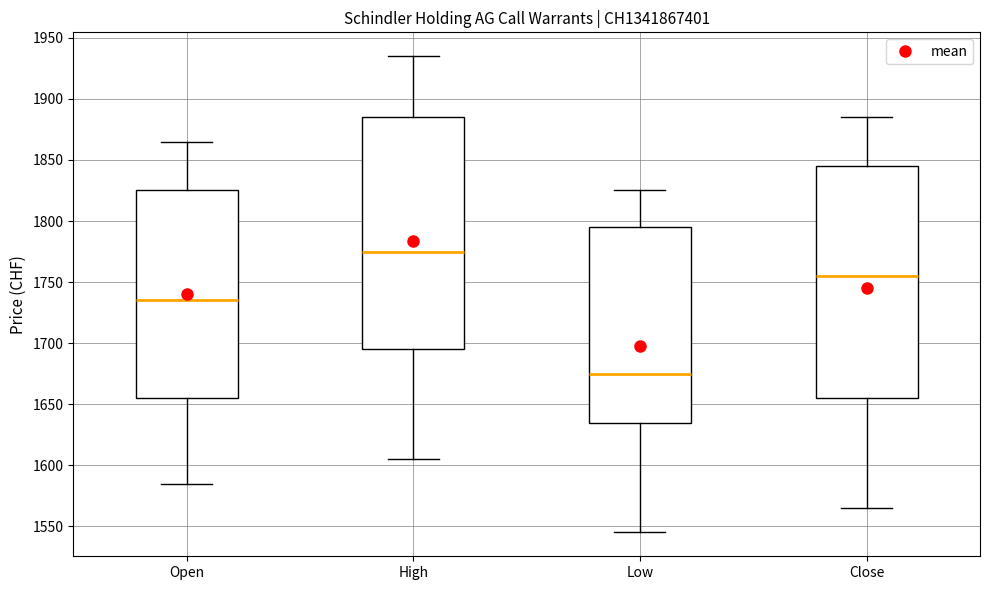

Reading left to right, read every box against the y-axis: the position of its median line, the range the box covers, and the ends of its whiskers. The values are not printed on the chart, so give them approximately, as read against the axis.

Open: median 1735, box 1655 to 1825, whiskers 1585 to 1865
High: median 1775, box 1695 to 1885, whiskers 1605 to 1935
Low: median 1675, box 1635 to 1795, whiskers 1545 to 1825
Close: median 1755, box 1655 to 1845, whiskers 1565 to 1885